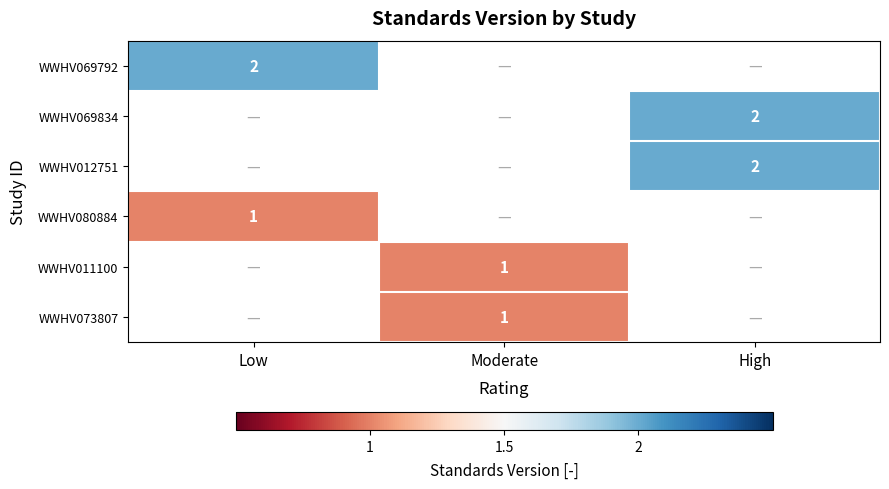

What is the greatest value displayed?

2.0